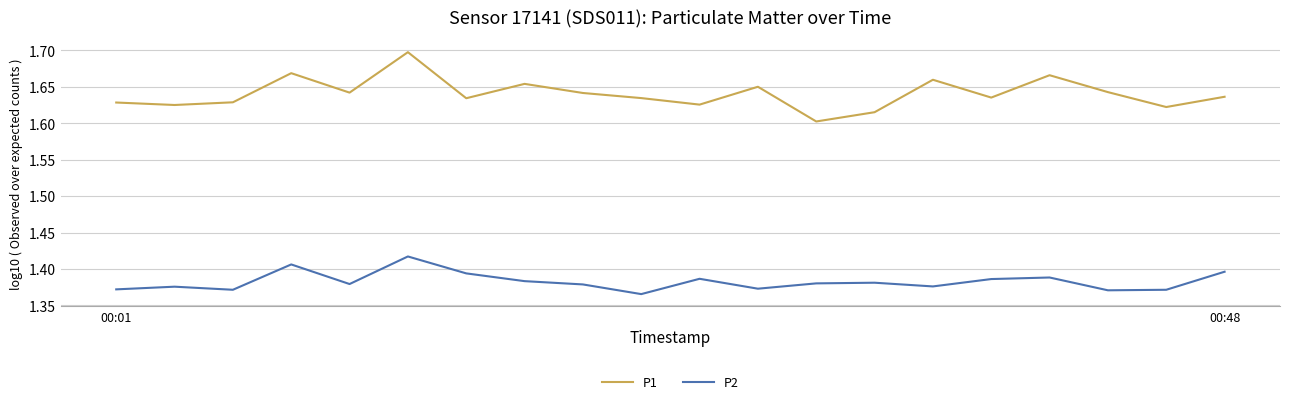

List the series in order of their peak value, lowest first.

P2, P1